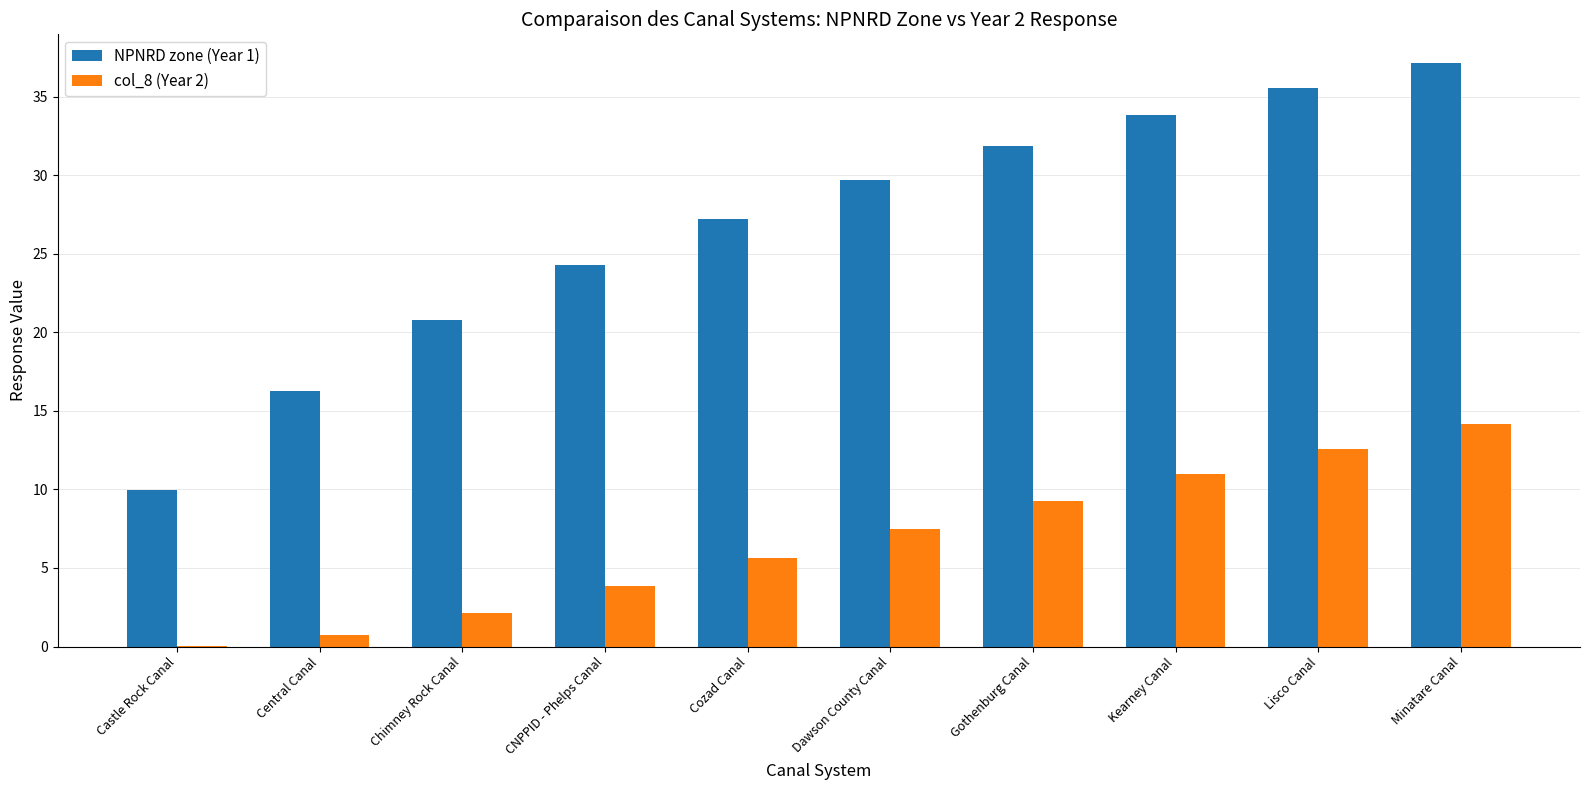

Where is NPNRD zone (Year 1) nearest to the value 23?

CNPPID - Phelps Canal